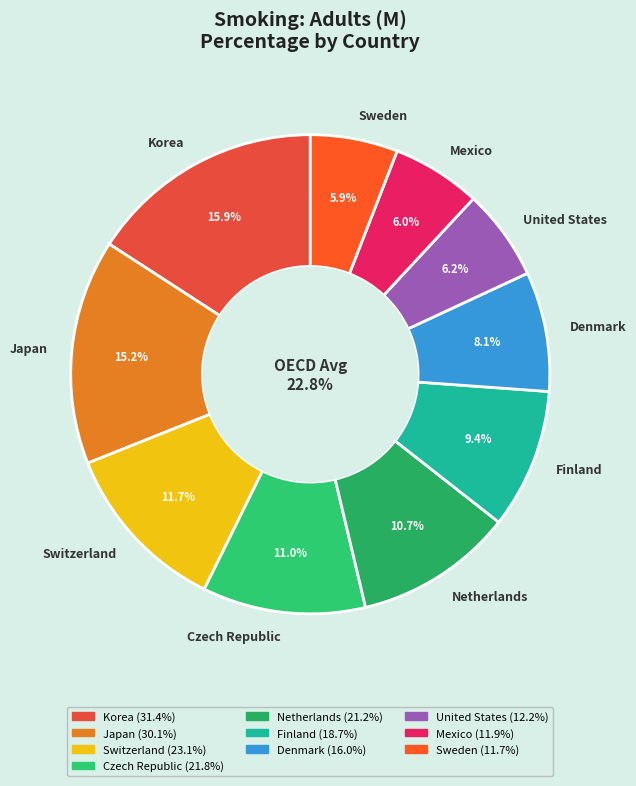

Which slice is the largest?

Korea